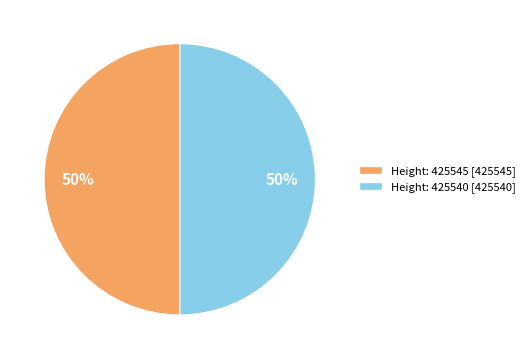

To the nearest percent, what percentage of the pie is Height: 425540 [425540]?

50%